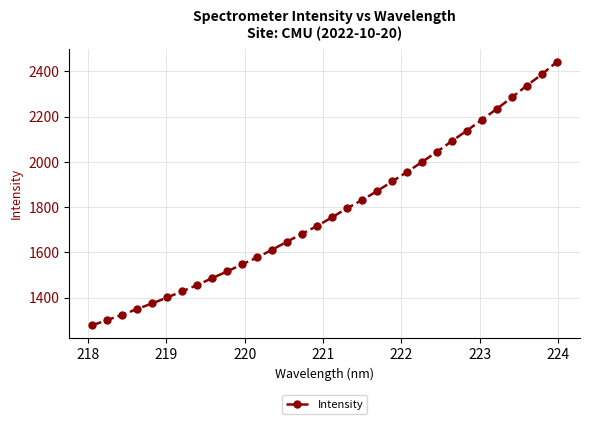

What is the difference between the maximum and minimum values?

1164.1